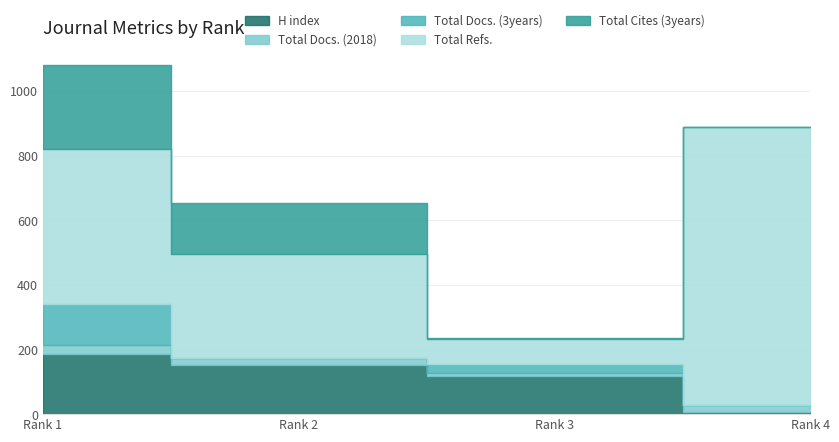

List the series in order of their peak value, highest first.

Total Refs., Total Cites (3years), H index, Total Docs. (3years), Total Docs. (2018)